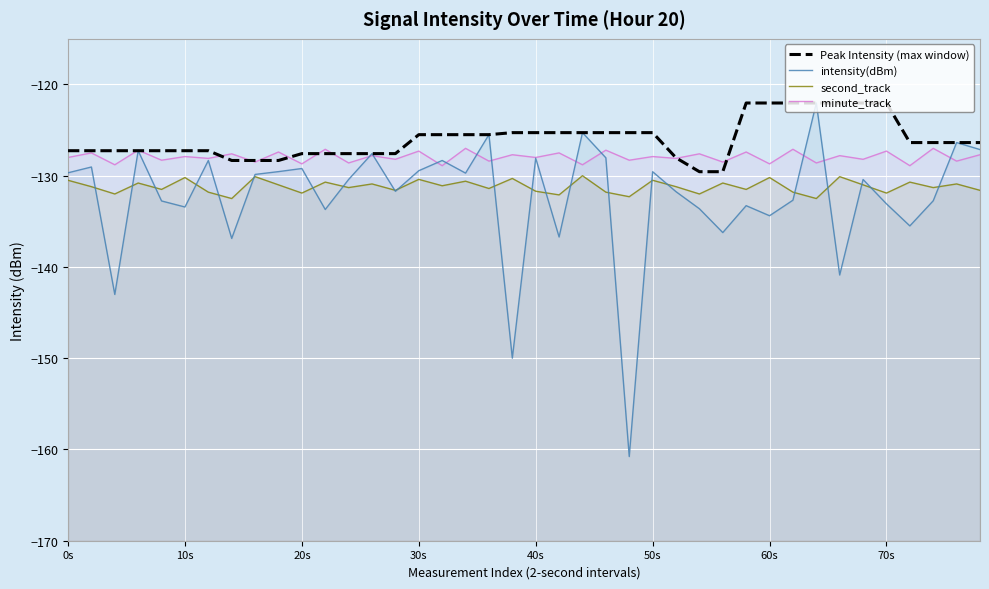

Count the number of data series in this chart.

4